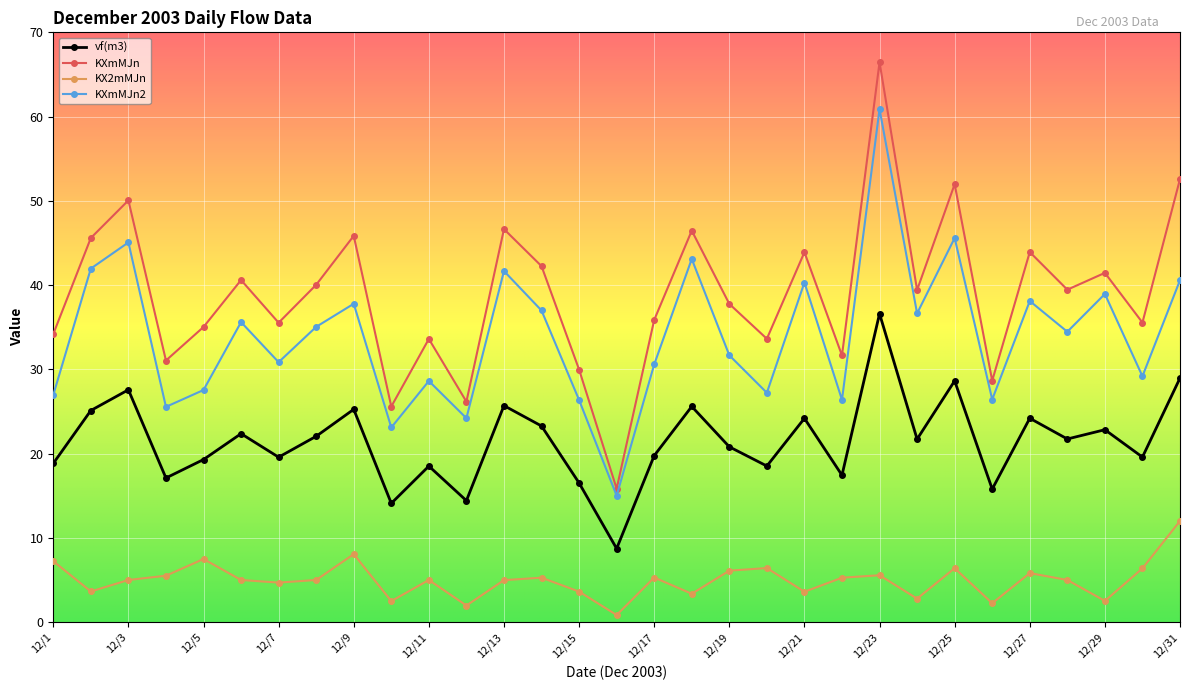

True or false: KXmMJn2 has more than 1 points higher than both neighbors.

True